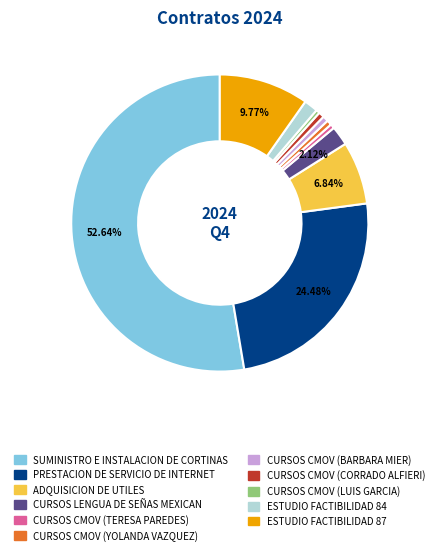

How many slices are in this pie chart?

11